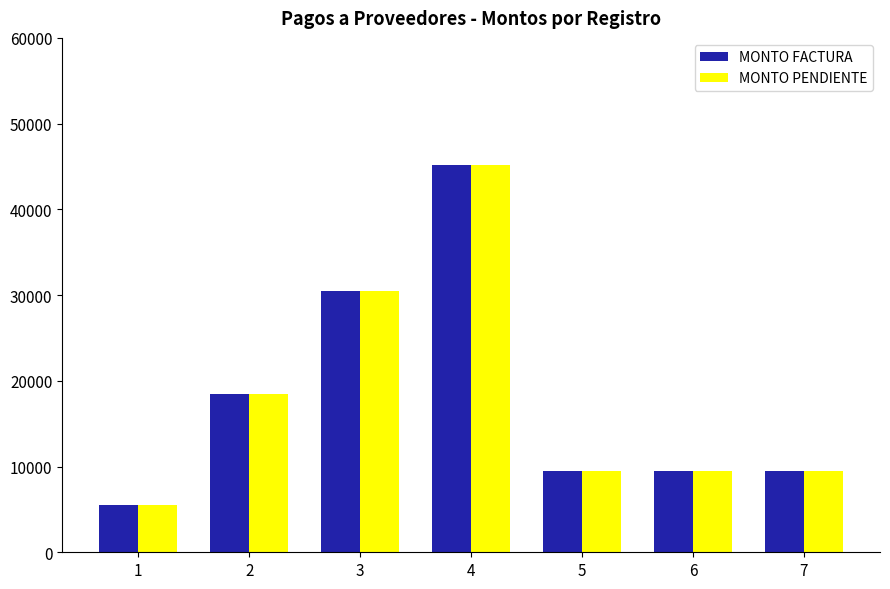

Is the value of MONTO FACTURA at 7 greater than the value of MONTO PENDIENTE at 1?

Yes